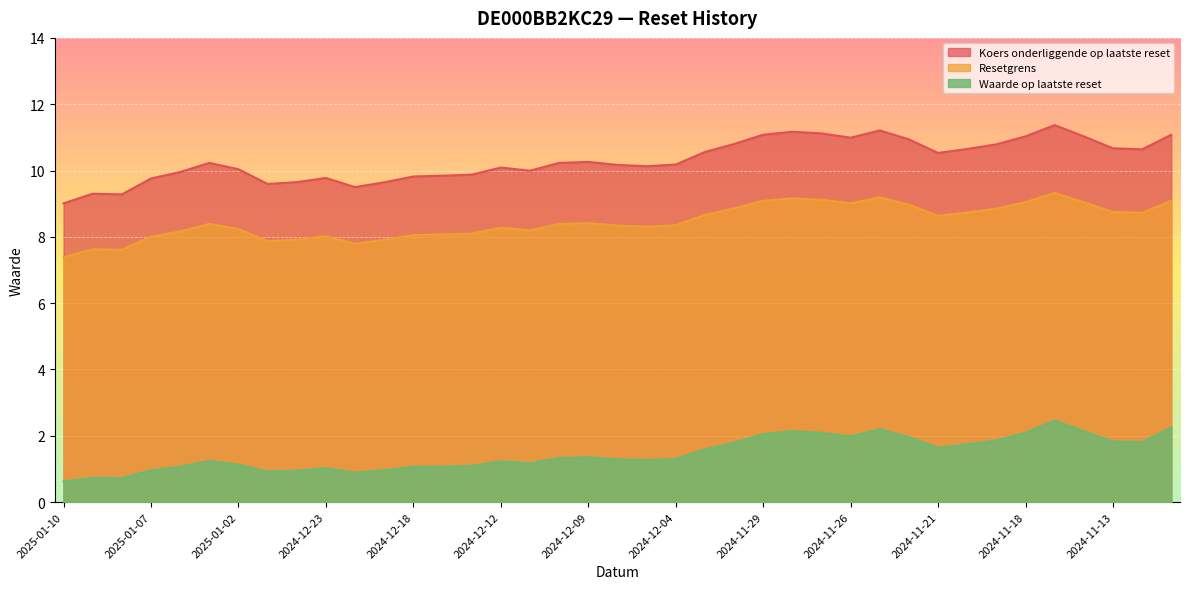

What is the average value of the Koers onderliggende op laatste reset series?

10.3